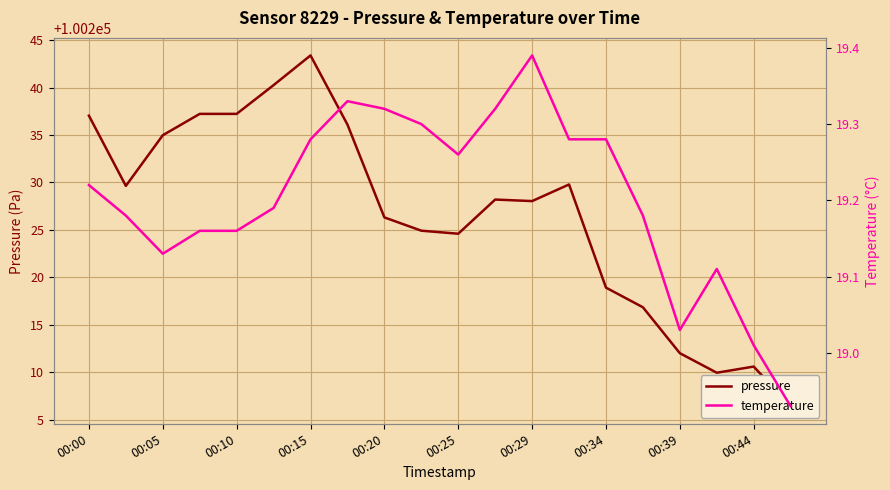

Does the chart have visible grid lines?

Yes